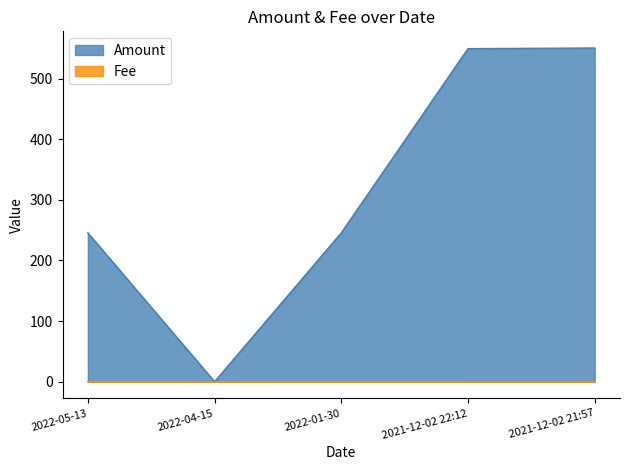

What is the value of the Amount point at the 4th from the left?

549.5